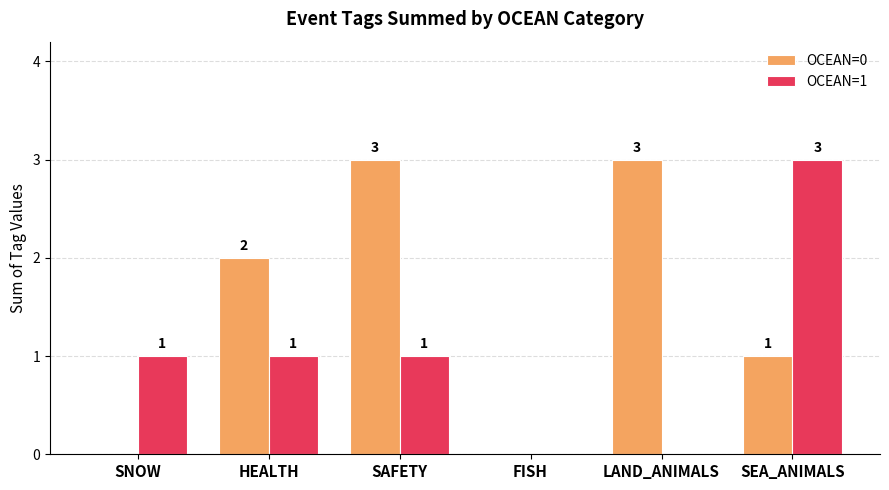

What are all the series names shown in the legend?

OCEAN=0, OCEAN=1